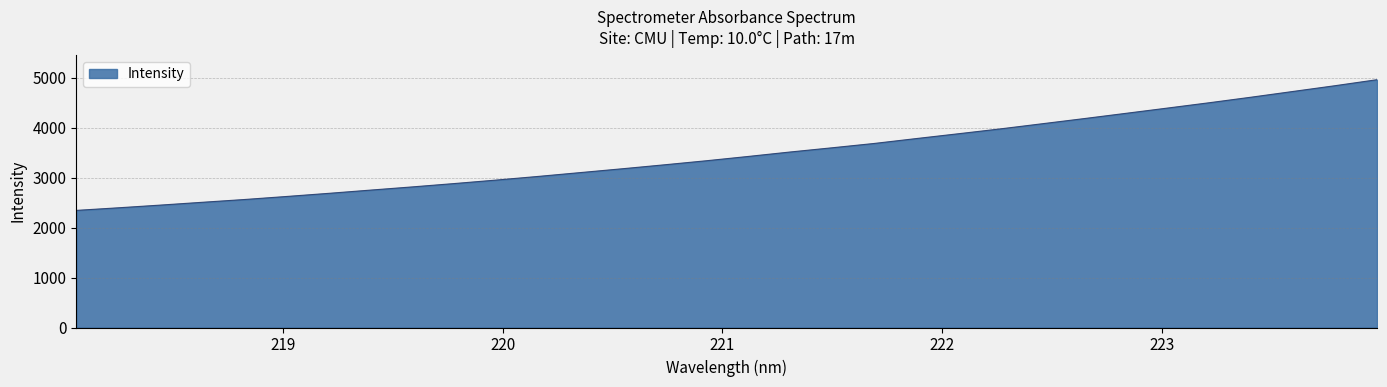

What is the minimum value shown in the chart?

2342.4